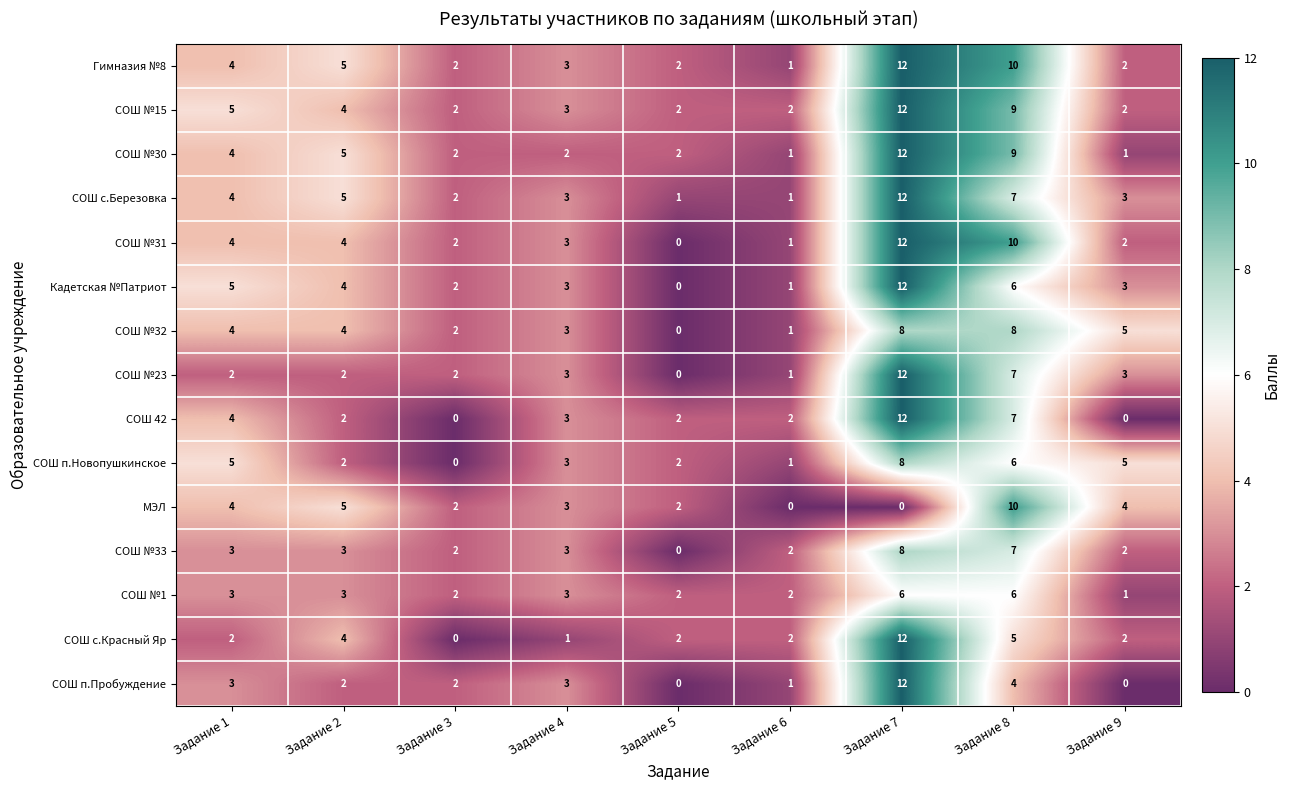

What is the difference between the highest and lowest values at Задание 7?

12